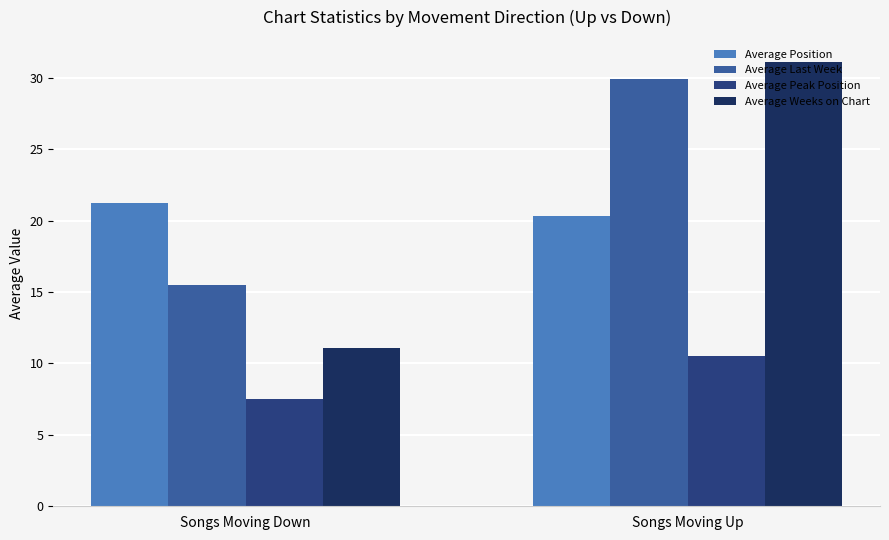

Reading left to right, transcribe all the data shown in this chart.

Average Position: Songs Moving Down=21.2	Songs Moving Up=20.3
Average Last Week: Songs Moving Down=15.5	Songs Moving Up=29.9
Average Peak Position: Songs Moving Down=7.5	Songs Moving Up=10.5
Average Weeks on Chart: Songs Moving Down=11.1	Songs Moving Up=31.1